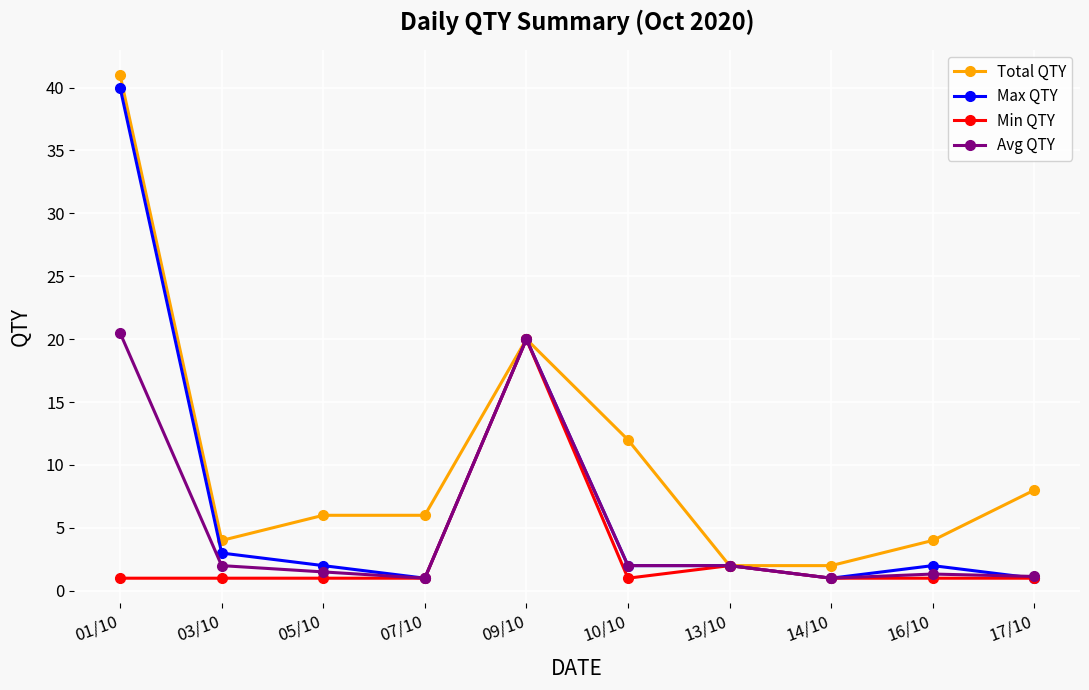

How many categories are shown in the chart?

10